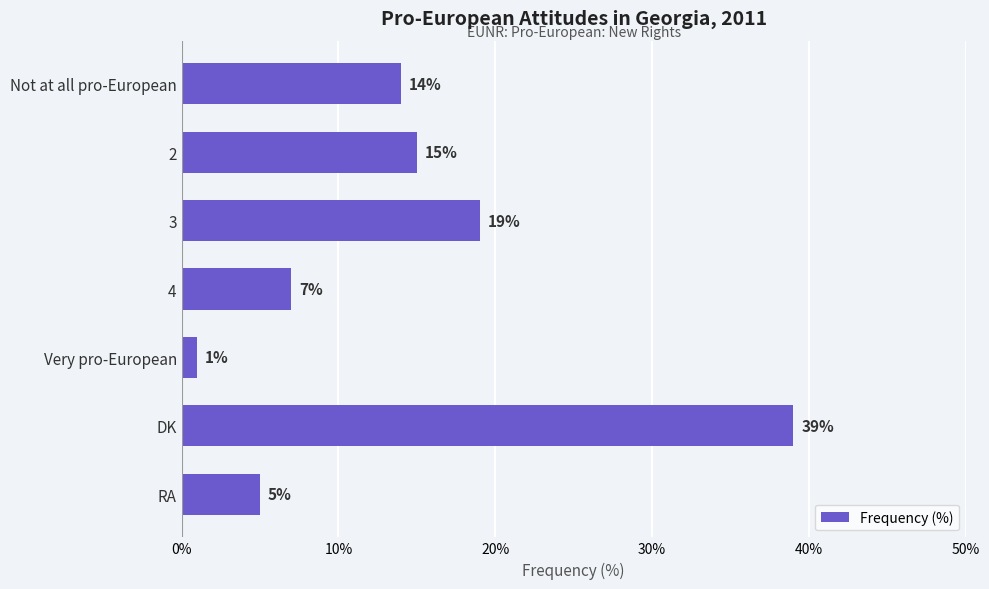

True or false: the data shows 33 at 3.

False